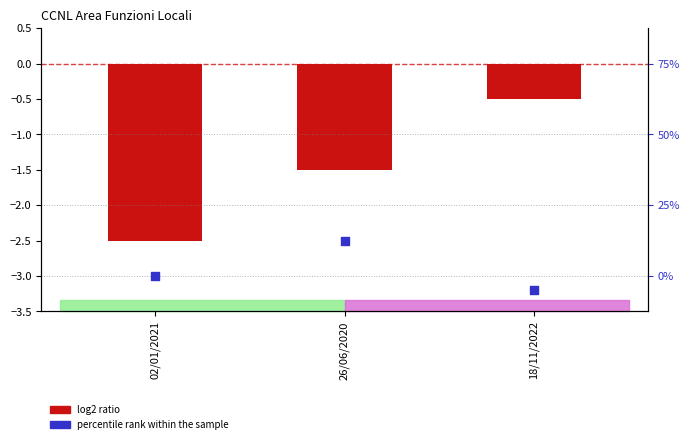

Is the value of log2 ratio at 02/01/2021 greater than the value of percentile rank within the sample at 18/11/2022?

Yes